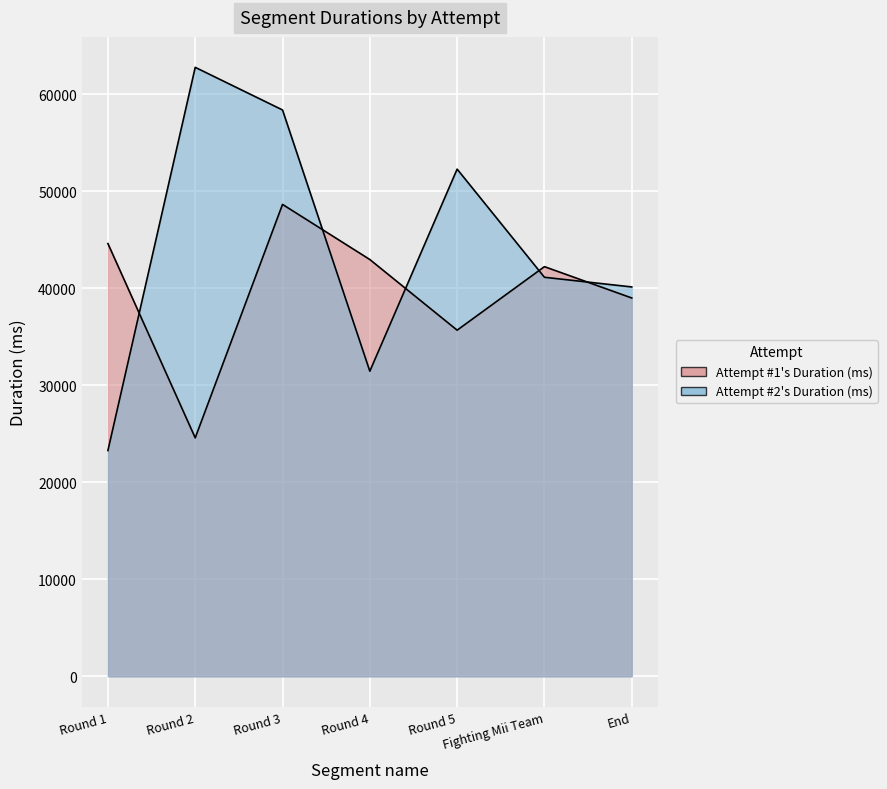

What is the label of the 7th point from the right?

Round 1